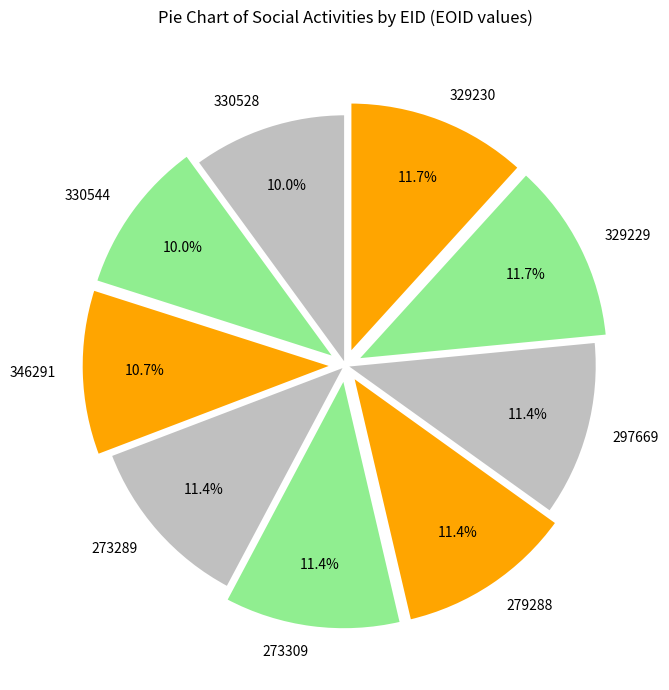

To the nearest percent, what portion does 273309 represent?

11%